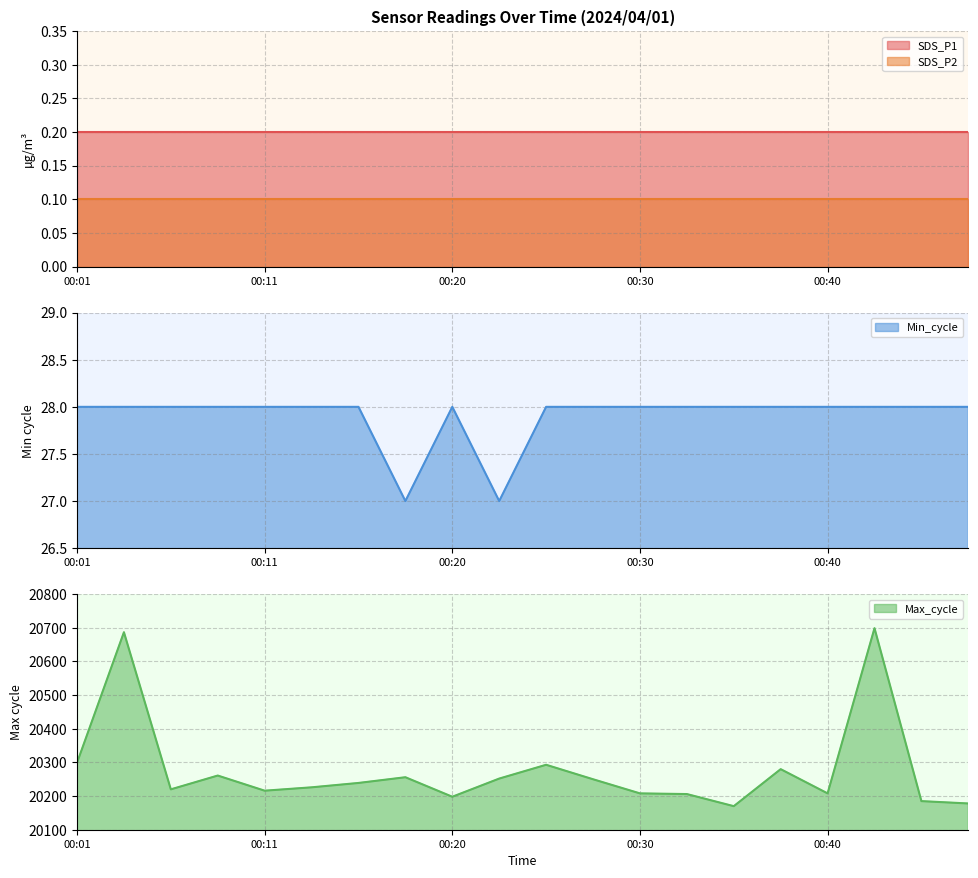

What is the approximate value of Max_cycle at 00:47, to the nearest 10?

20180